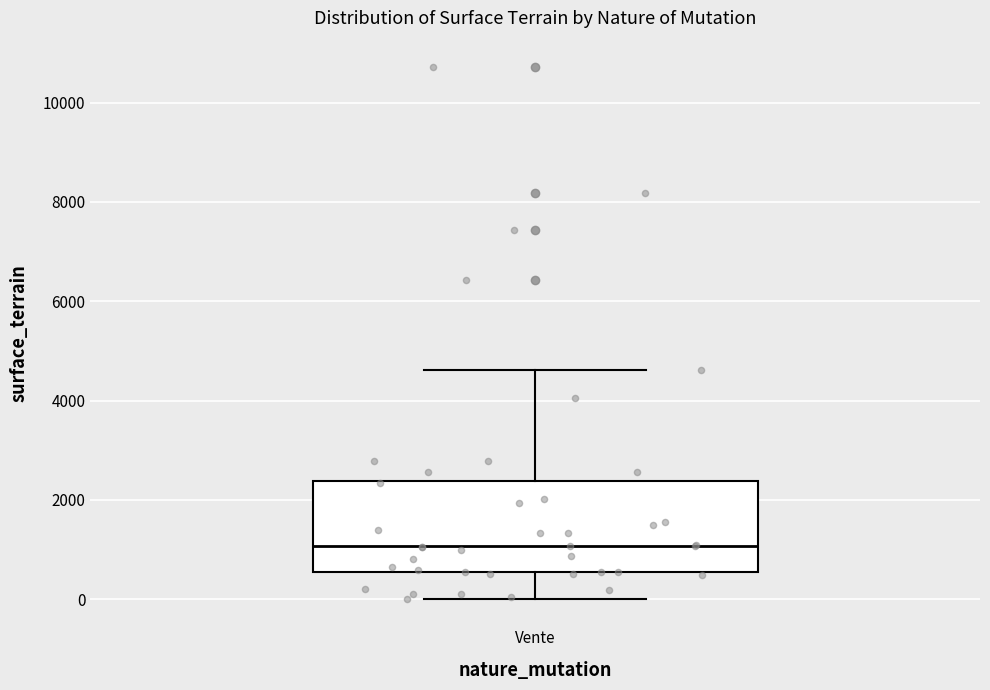

Where does the lower whisker of the box for Vente end on the y-axis? The values are not printed on the chart, so give them approximately, as read against the axis.

0